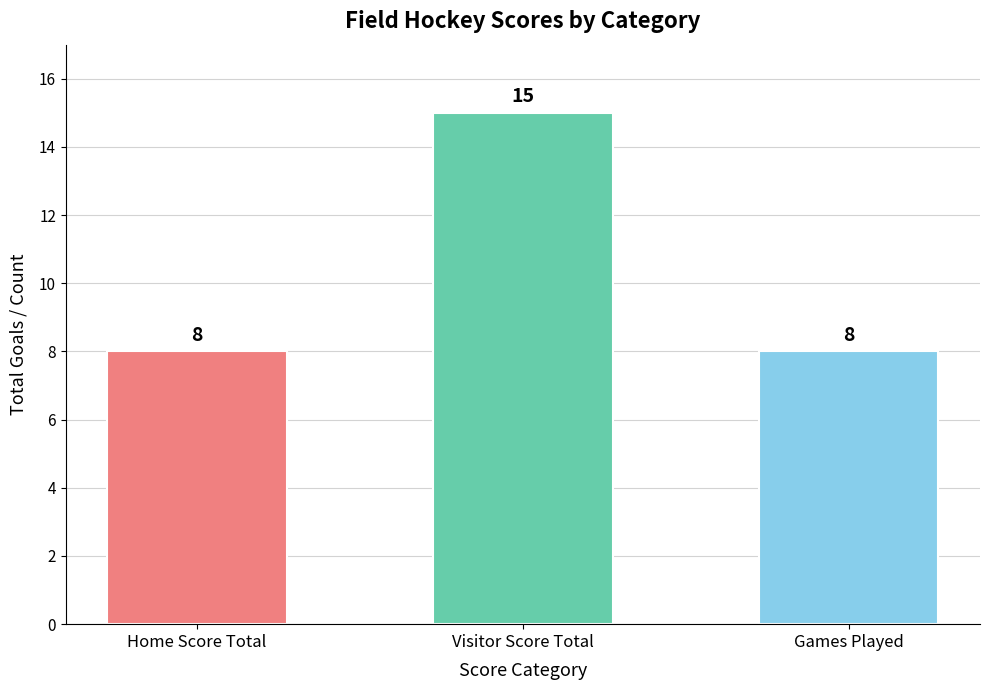

Reading right to left, extract all data points from this chart.

8	15	8